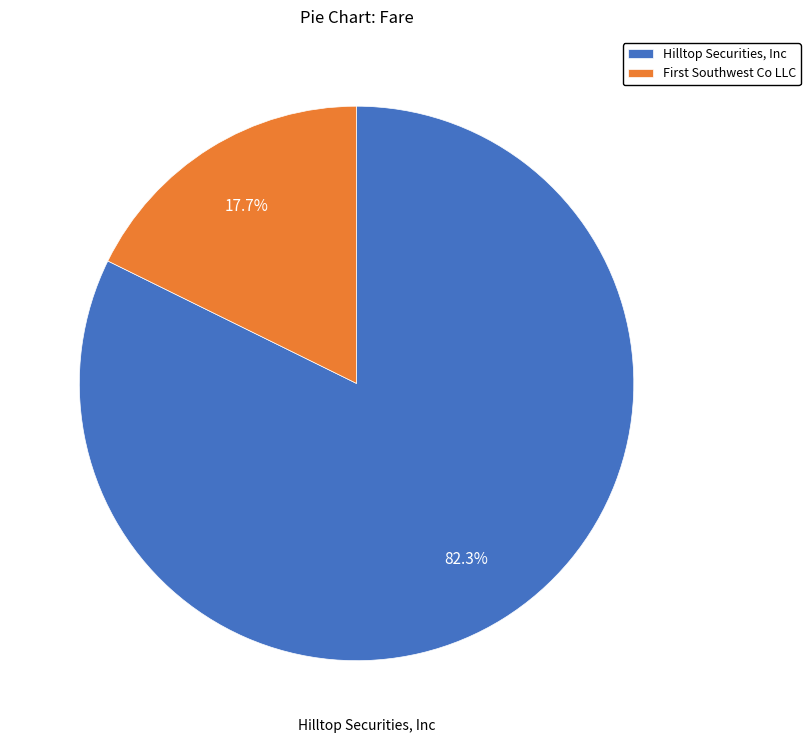

What portion of the pie excludes Hilltop Securities, Inc?

17.7%